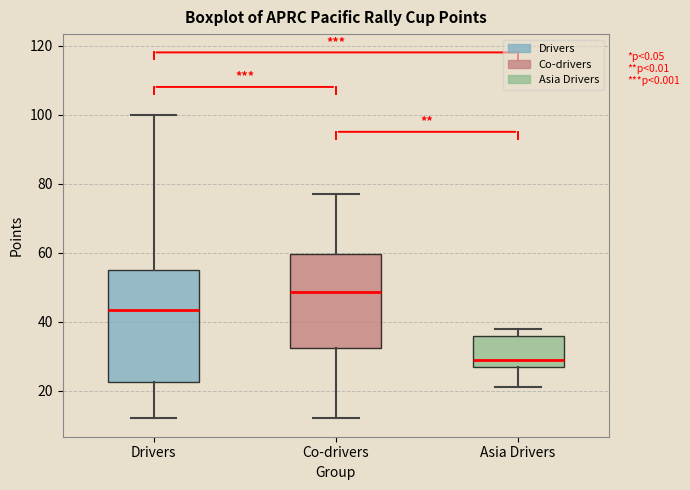

Reading left to right, transcribe this box plot: for each box, give where its median line is, the range the box spans, and where its two whiskers end, as read against the y-axis. The values are not printed on the chart, so give them approximately, as read against the axis.

Drivers: median 44, box 22 to 56, whiskers 12 to 100
Co-drivers: median 48, box 32 to 60, whiskers 12 to 78
Asia Drivers: median 30, box 26 to 36, whiskers 22 to 38